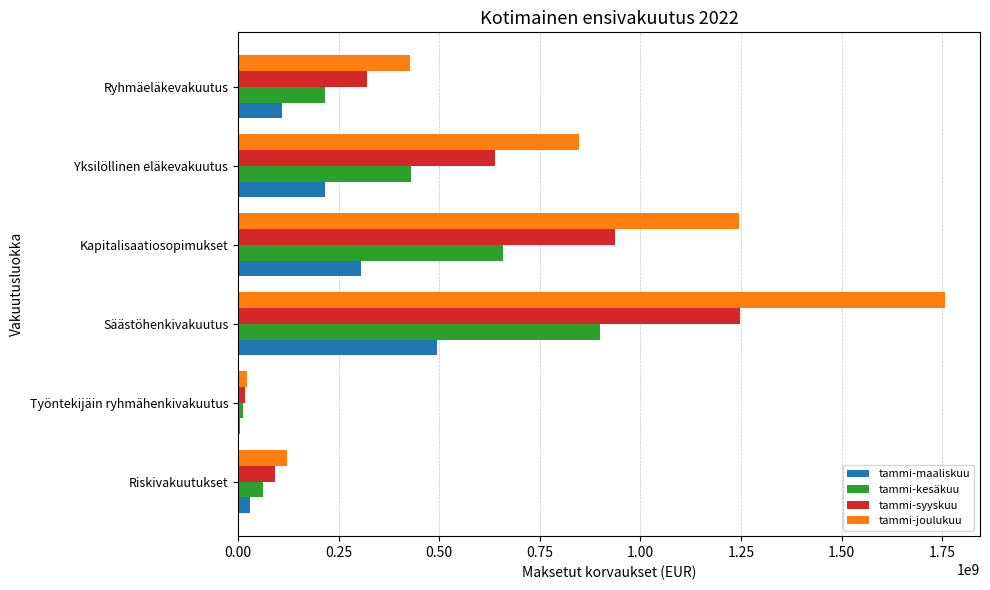

The tammi-maaliskuu series shows 217194752.0 at Yksilöllinen eläkevakuutus. True or false?

True